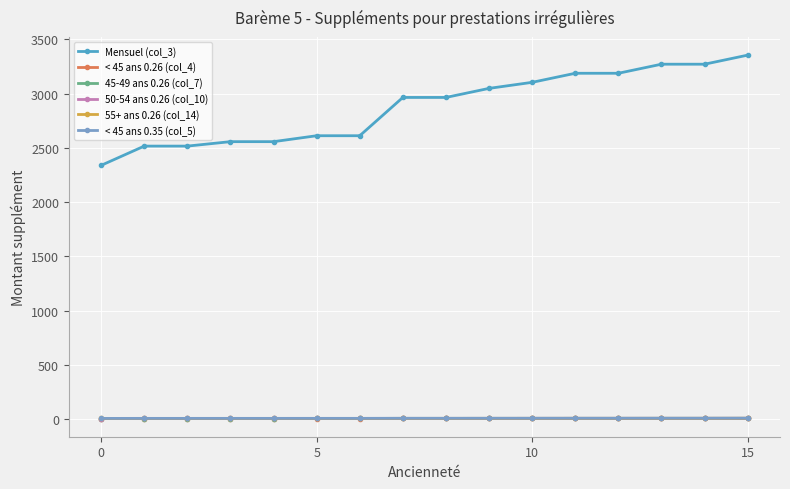

What is the value of the Mensuel (col_3) point at the 9th from the left?

2965.3